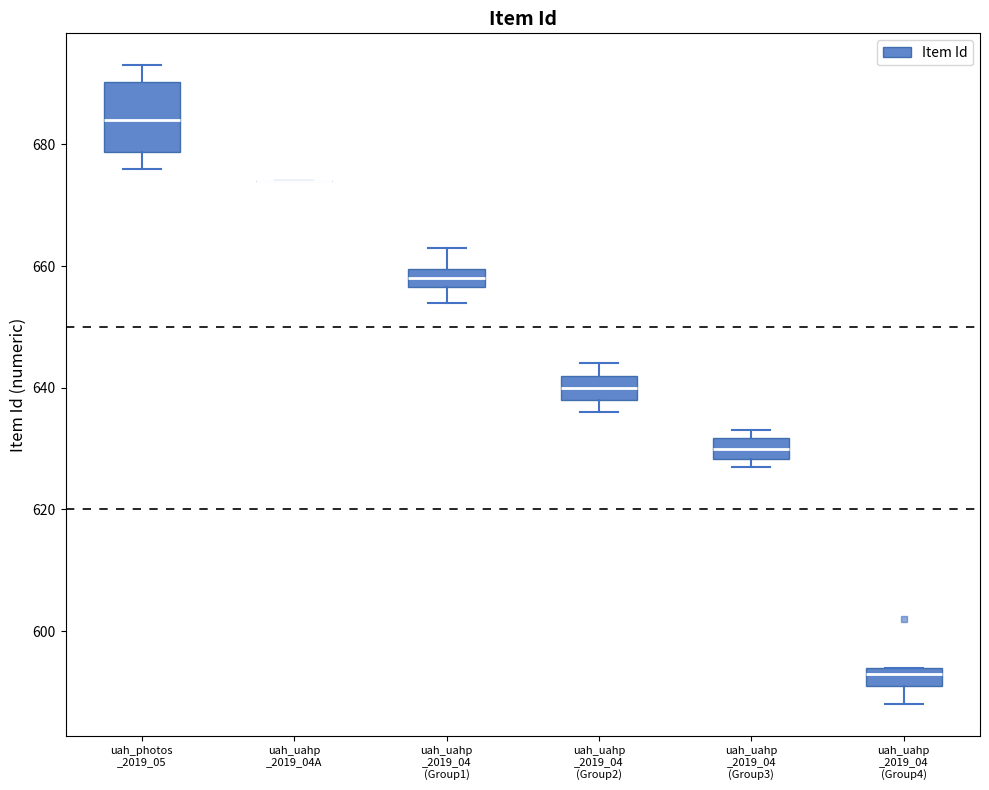

Comparing the boxes themselves (not the whiskers), which one is the tallest?

uah_photos _2019_05